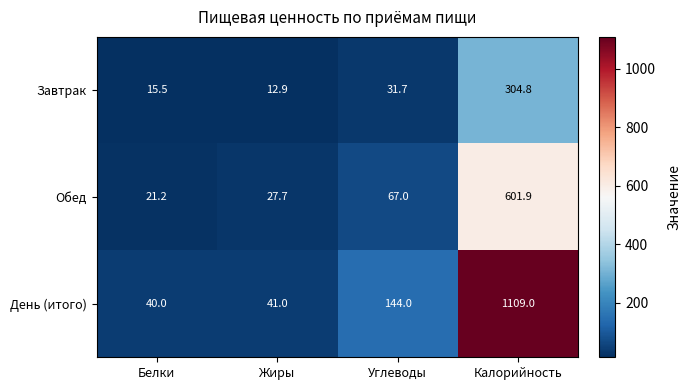

Rank the series by their maximum value, from highest to lowest.

День (итого), Обед, Завтрак